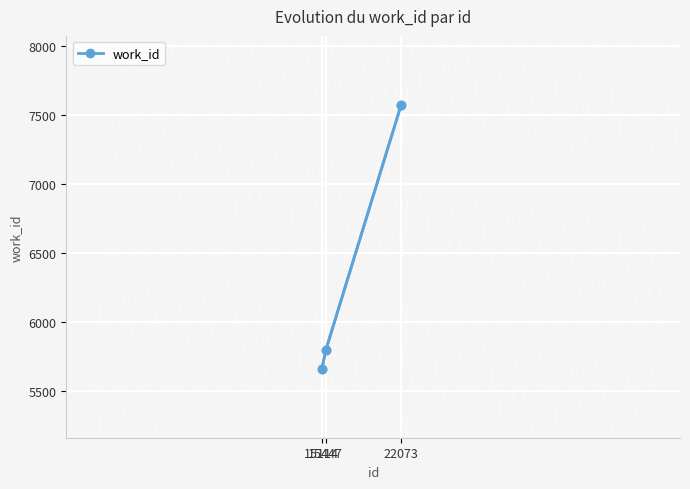

What is the maximum value shown in the chart?

7574